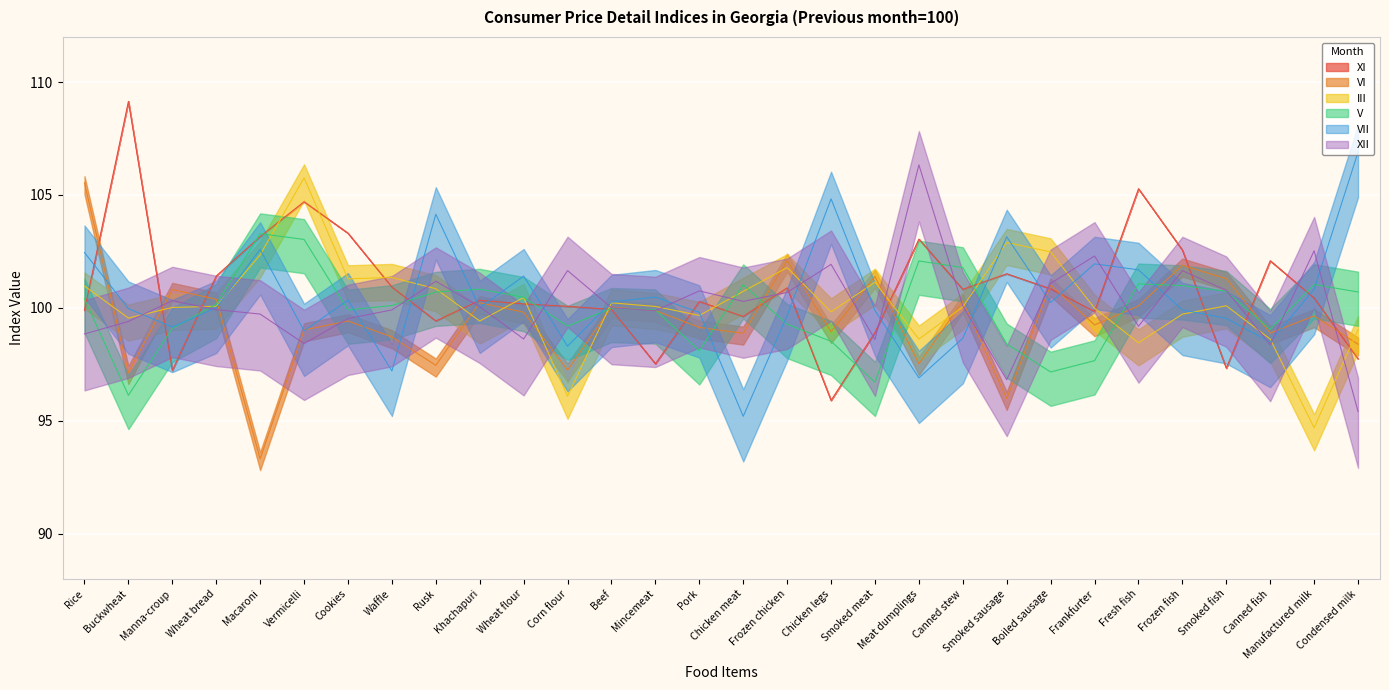

Reading left to right, list all the values displayed in this chart.

XI: Rice=99.9	Buckwheat=109.1	Manna-croup=97.2	Wheat bread=101.4	Macaroni=103.2	Vermicelli=104.7	Cookies=103.3	Waffle=100.9	Rusk=99.4	Khachapuri=100.3	Wheat flour=100.2	Corn flour=100.1	Beef=99.9	Mincemeat=97.5	Pork=100.3	Chicken meat=99.6	Frozen chicken=100.9	Chicken legs=95.9	Smoked meat=98.9	Meat dumplings=103.0	Canned stew=100.8	Smoked sausage=101.5	Boiled sausage=100.8	Frankfurter=99.8	Fresh fish=105.3	Frozen fish=102.6	Smoked fish=97.3	Canned fish=102.1	Manufactured milk=100.4	Condensed milk=97.7
VI: Rice=105.5	Buckwheat=97.1	Manna-croup=100.8	Wheat bread=100.4	Macaroni=93.3	Vermicelli=99.0	Cookies=99.4	Waffle=98.7	Rusk=97.5	Khachapuri=100.2	Wheat flour=99.8	Corn flour=97.2	Beef=100.0	Mincemeat=99.9	Pork=99.1	Chicken meat=98.9	Frozen chicken=102.1	Chicken legs=98.9	Smoked meat=101.4	Meat dumplings=97.5	Canned stew=100.3	Smoked sausage=96.0	Boiled sausage=101.0	Frankfurter=99.2	Fresh fish=100.1	Frozen fish=101.9	Smoked fish=101.3	Canned fish=98.9	Manufactured milk=99.6	Condensed milk=98.4
III: Rice=101.0	Buckwheat=99.5	Manna-croup=100.0	Wheat bread=100.1	Macaroni=102.3	Vermicelli=105.8	Cookies=101.3	Waffle=101.3	Rusk=100.8	Khachapuri=99.4	Wheat flour=100.5	Corn flour=96.1	Beef=100.2	Mincemeat=100.1	Pork=99.7	Chicken meat=100.7	Frozen chicken=101.8	Chicken legs=99.8	Smoked meat=101.1	Meat dumplings=98.6	Canned stew=100.0	Smoked sausage=102.9	Boiled sausage=102.5	Frankfurter=100.0	Fresh fish=98.5	Frozen fish=99.7	Smoked fish=100.1	Canned fish=98.6	Manufactured milk=94.7	Condensed milk=99.0
V: Rice=100.4	Buckwheat=96.1	Manna-croup=99.1	Wheat bread=100.2	Macaroni=103.3	Vermicelli=103.0	Cookies=99.9	Waffle=100.1	Rusk=100.7	Khachapuri=100.8	Wheat flour=100.5	Corn flour=99.2	Beef=100.0	Mincemeat=99.9	Pork=98.1	Chicken meat=101.0	Frozen chicken=99.3	Chicken legs=98.5	Smoked meat=96.7	Meat dumplings=102.1	Canned stew=101.8	Smoked sausage=98.4	Boiled sausage=97.2	Frankfurter=97.7	Fresh fish=101.1	Frozen fish=101.0	Smoked fish=100.7	Canned fish=99.0	Manufactured milk=101.0	Condensed milk=100.7
VII: Rice=102.5	Buckwheat=100.0	Manna-croup=99.2	Wheat bread=100.0	Macaroni=102.6	Vermicelli=99.0	Cookies=100.3	Waffle=97.2	Rusk=104.1	Khachapuri=100.0	Wheat flour=101.4	Corn flour=98.3	Beef=100.3	Mincemeat=100.5	Pork=99.8	Chicken meat=95.2	Frozen chicken=99.7	Chicken legs=104.8	Smoked meat=99.9	Meat dumplings=96.9	Canned stew=98.7	Smoked sausage=103.1	Boiled sausage=100.2	Frankfurter=101.9	Fresh fish=101.7	Frozen fish=99.9	Smoked fish=99.5	Canned fish=98.5	Manufactured milk=100.8	Condensed milk=106.9
XII: Rice=98.8	Buckwheat=99.4	Manna-croup=100.3	Wheat bread=99.9	Macaroni=99.7	Vermicelli=98.4	Cookies=99.5	Waffle=99.9	Rusk=101.2	Khachapuri=100.1	Wheat flour=98.6	Corn flour=101.7	Beef=100.0	Mincemeat=99.9	Pork=100.8	Chicken meat=100.3	Frozen chicken=100.7	Chicken legs=101.9	Smoked meat=98.6	Meat dumplings=106.3	Canned stew=100.1	Smoked sausage=96.8	Boiled sausage=101.1	Frankfurter=102.3	Fresh fish=99.2	Frozen fish=101.6	Smoked fish=100.8	Canned fish=98.4	Manufactured milk=102.5	Condensed milk=95.4